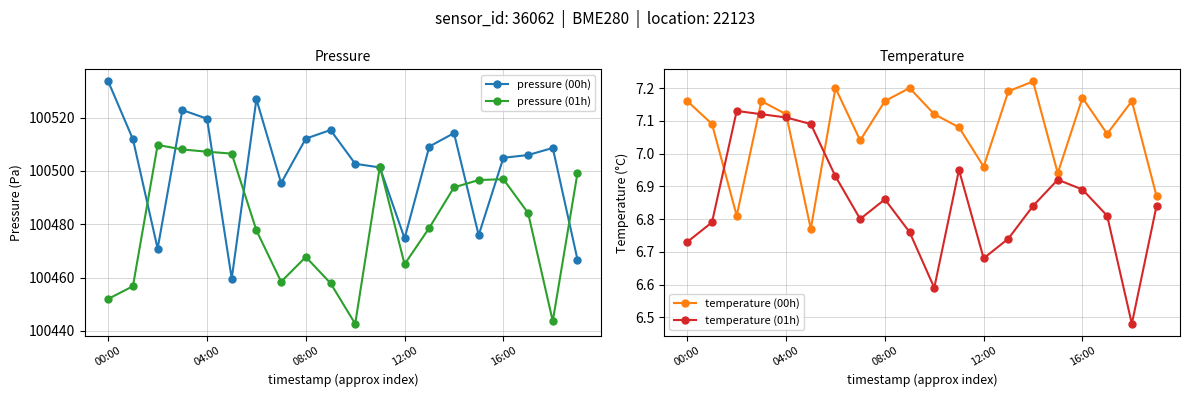

Which label corresponds to the smallest value in the chart?

18